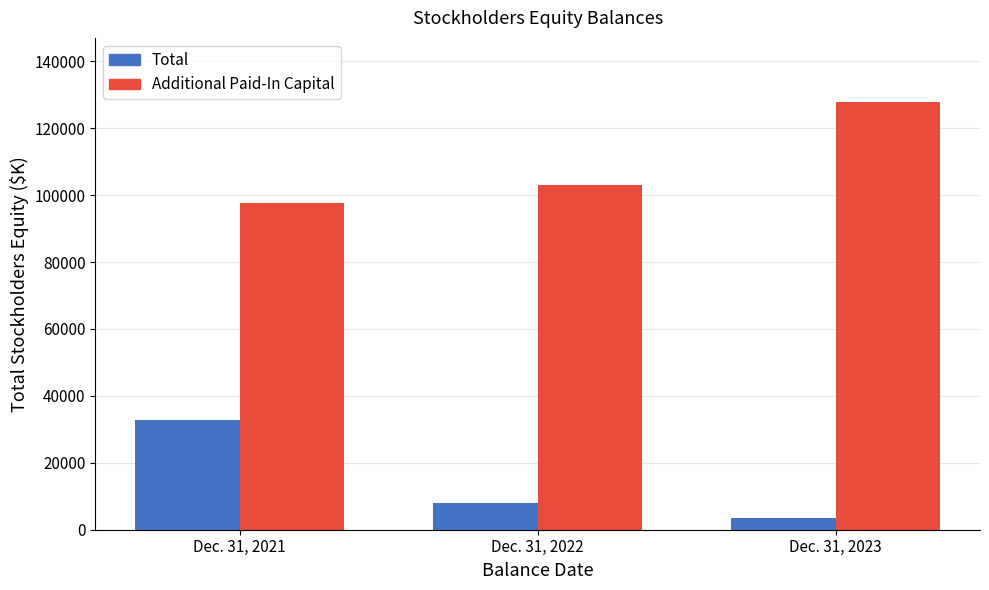

Reading right to left, what are all the values shown in this chart?

Total: 3449	7915	32730
Additional Paid-In Capital: 127823	103009	97506